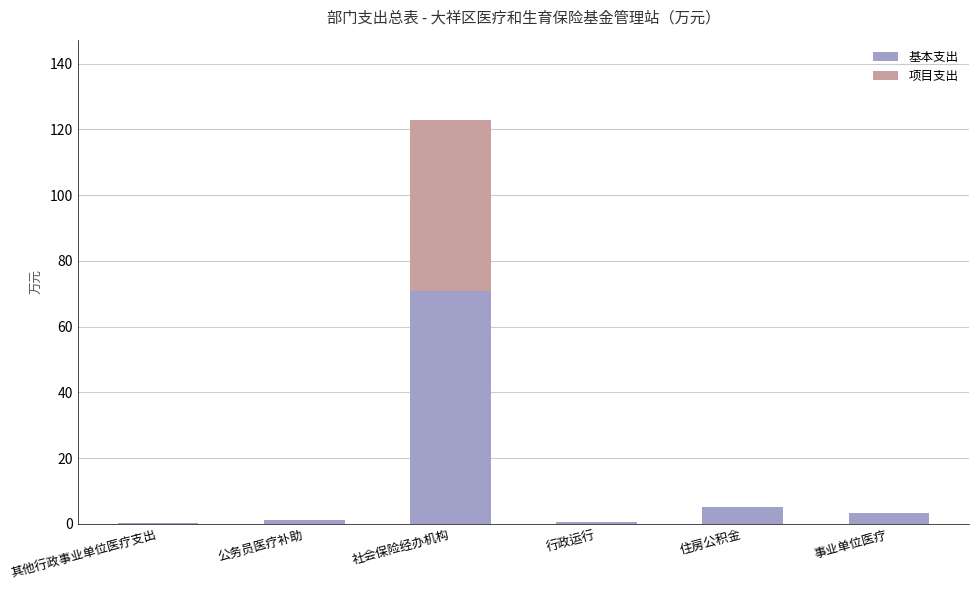

At which category is the sum across all series the highest?

社会保险经办机构